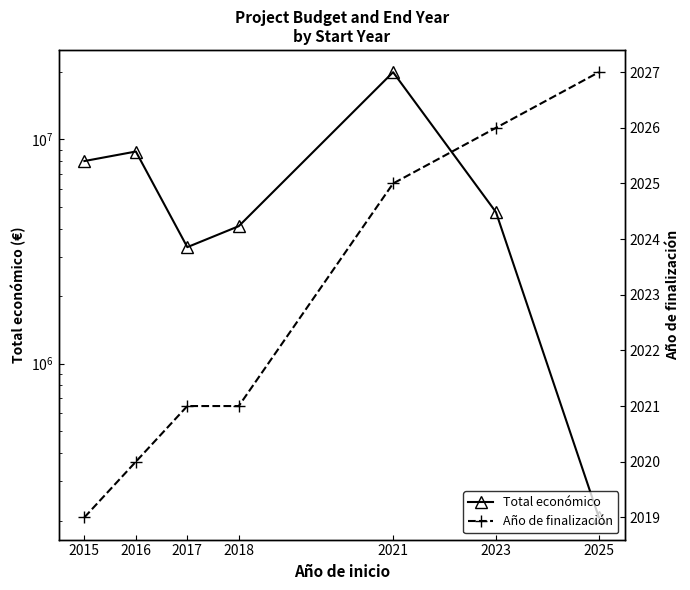

Rank the categories by Año de finalización value from lowest to highest.

2015, 2016, 2017, 2018, 2021, 2023, 2025